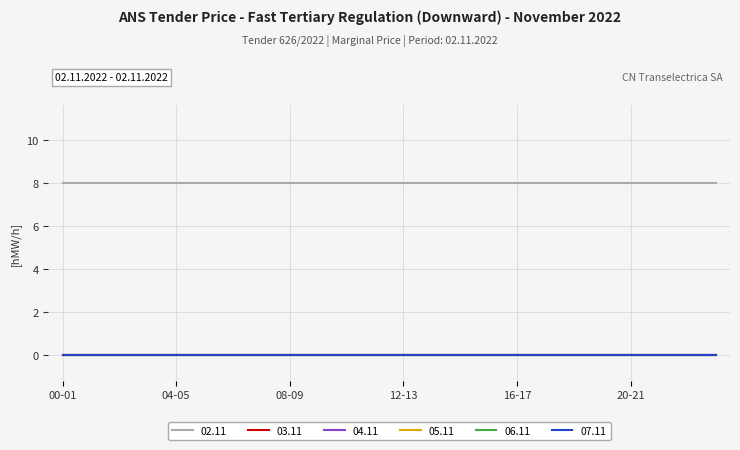

Reading left to right, what are all the values shown in this chart?

02.11: 8	8	8	8	8	8	8	8	8	8	8	8	8	8	8	8	8	8	8	8	8	8	8	8
03.11: 0	0	0	0	0	0	0	0	0	0	0	0	0	0	0	0	0	0	0	0	0	0	0	0
04.11: 0	0	0	0	0	0	0	0	0	0	0	0	0	0	0	0	0	0	0	0	0	0	0	0
05.11: 0	0	0	0	0	0	0	0	0	0	0	0	0	0	0	0	0	0	0	0	0	0	0	0
06.11: 0	0	0	0	0	0	0	0	0	0	0	0	0	0	0	0	0	0	0	0	0	0	0	0
07.11: 0	0	0	0	0	0	0	0	0	0	0	0	0	0	0	0	0	0	0	0	0	0	0	0